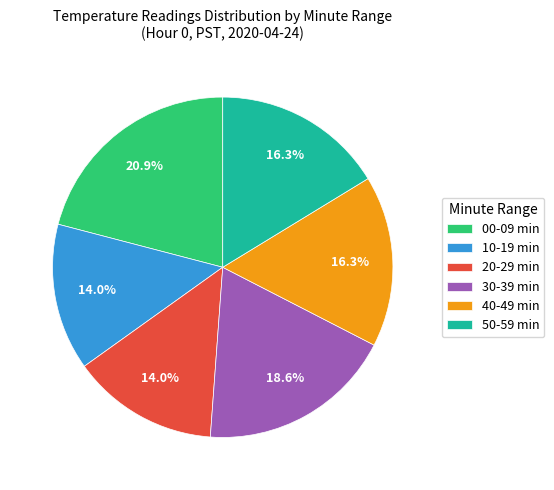

What percentage do 40-49 min and 30-39 min together represent?

34.9%